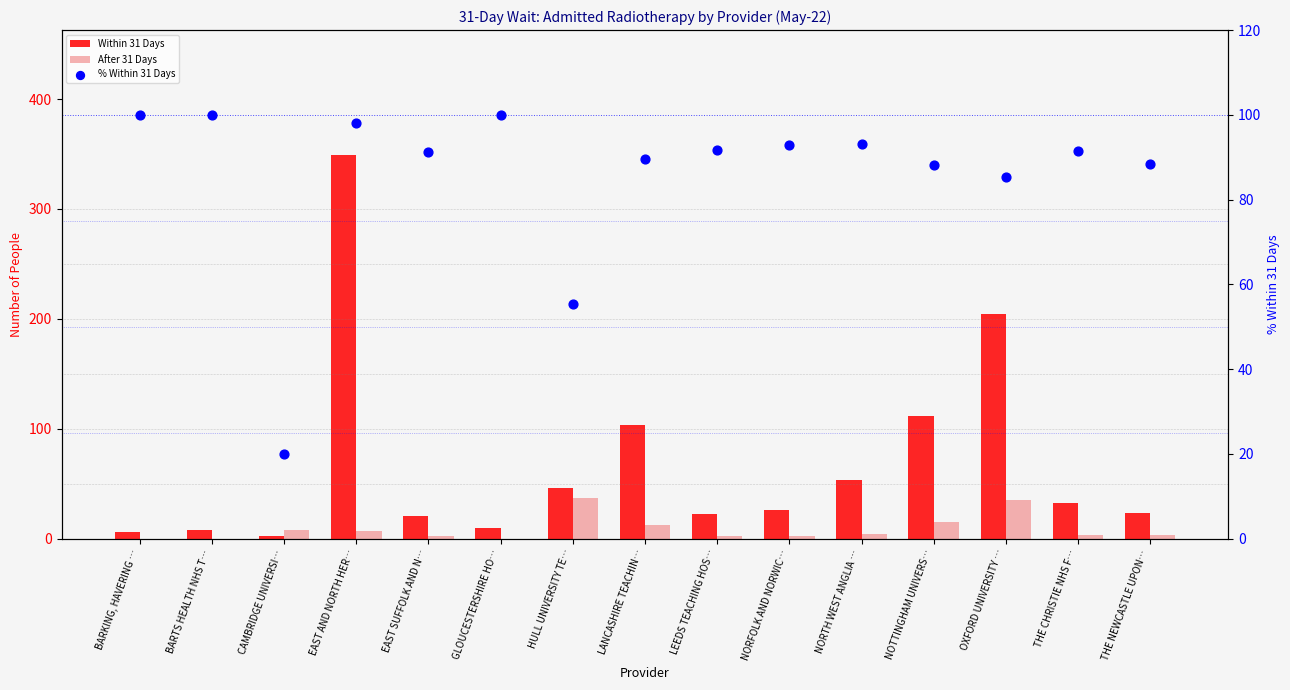

Which series has the largest Y range (max minus min)?

Within 31 Days